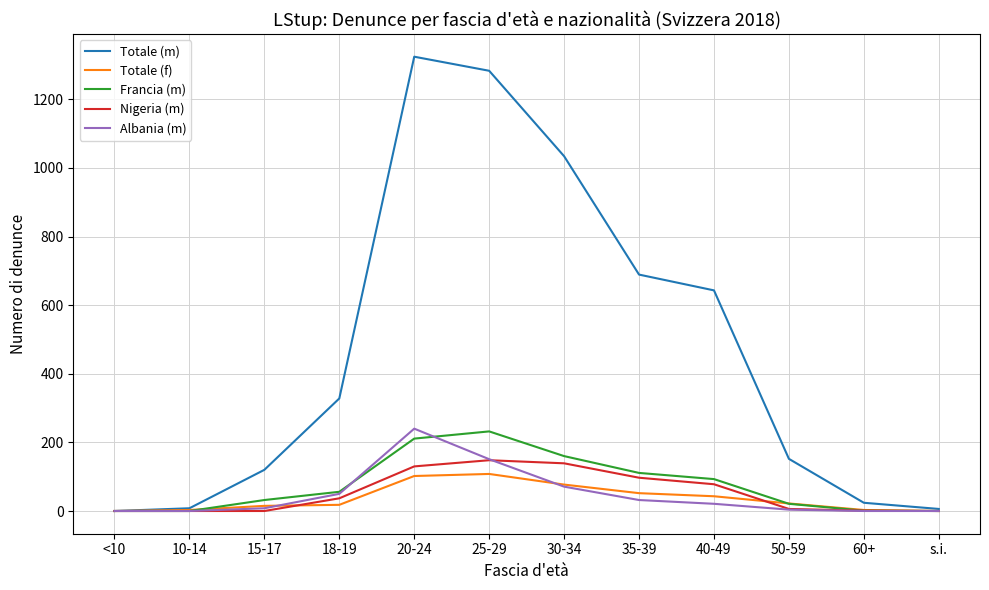

What are all the series names shown in the legend?

Totale (m), Totale (f), Francia (m), Nigeria (m), Albania (m)